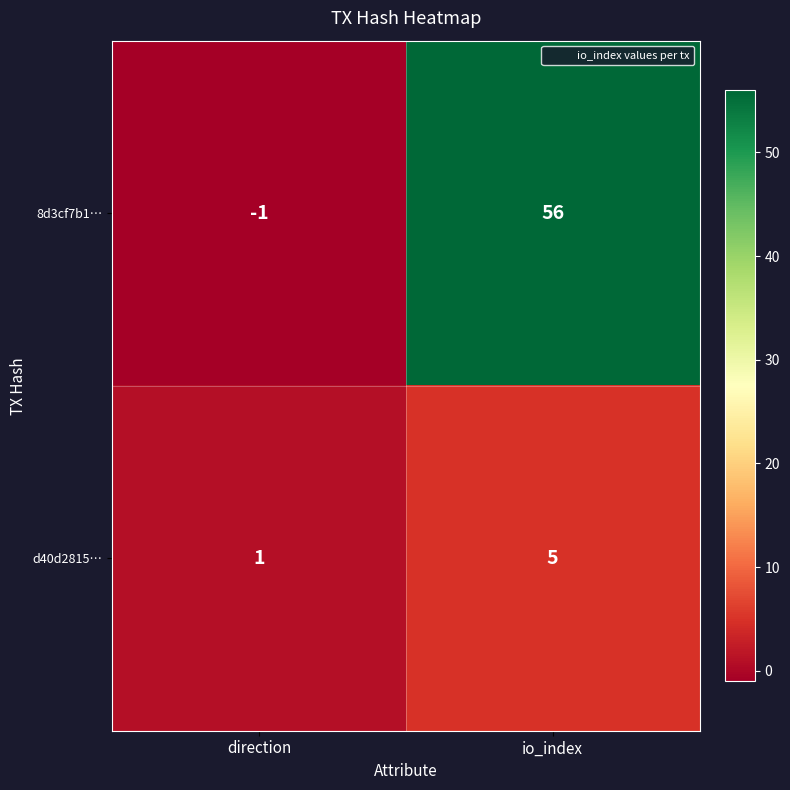

At which label is d40d2815… closest to 3?

direction